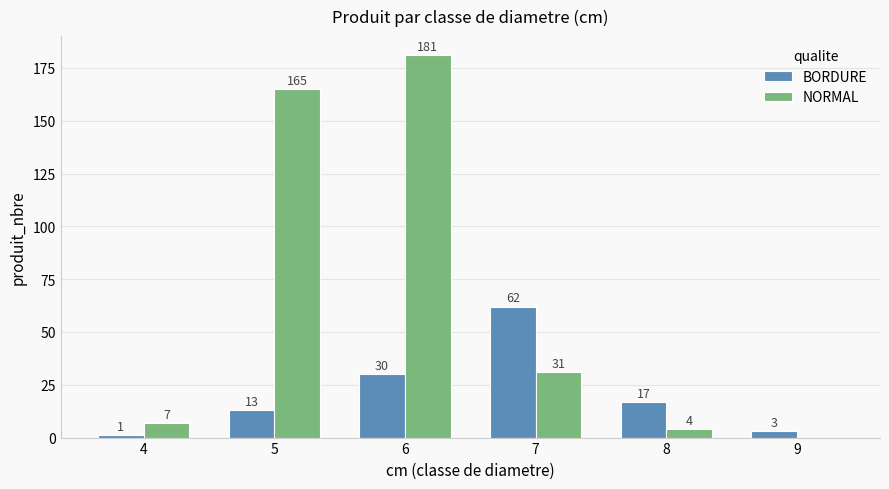

How many values in NORMAL are above zero?

5